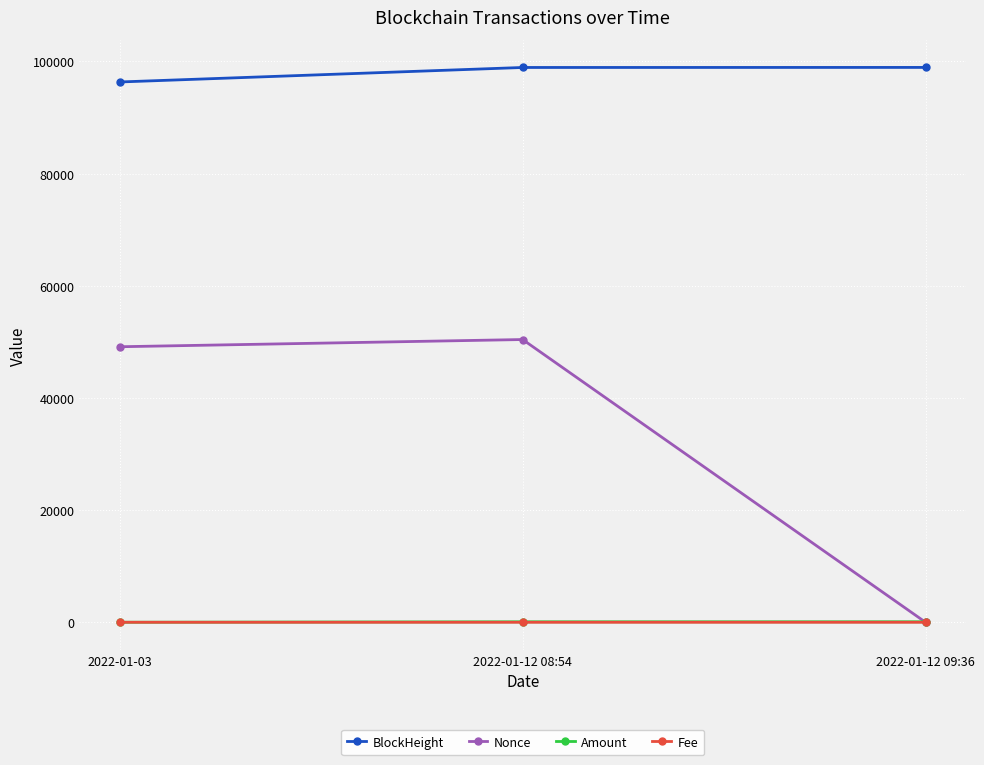

What is the average value of the Nonce series?

33176.3